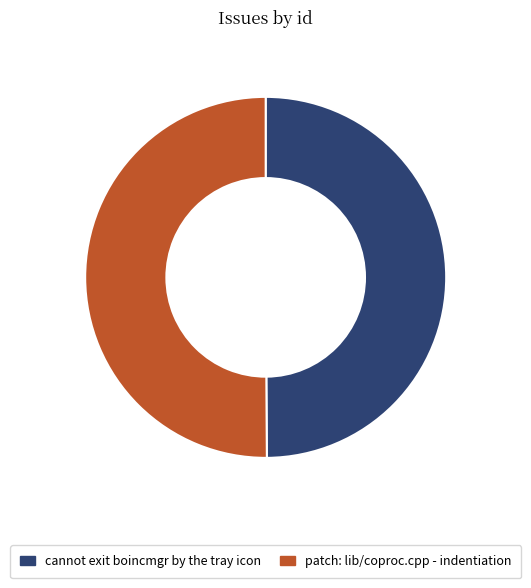

The patch: lib/coproc.cpp - indentiation slice represents 43% of the pie. True or false?

False